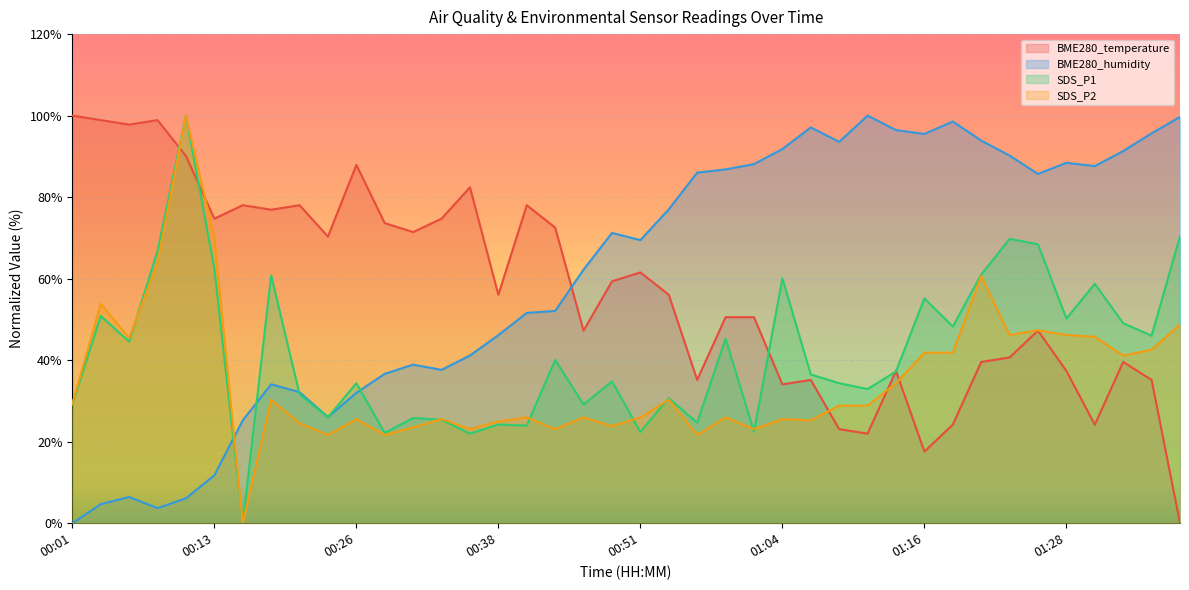

How many lines are shown in the chart?

4